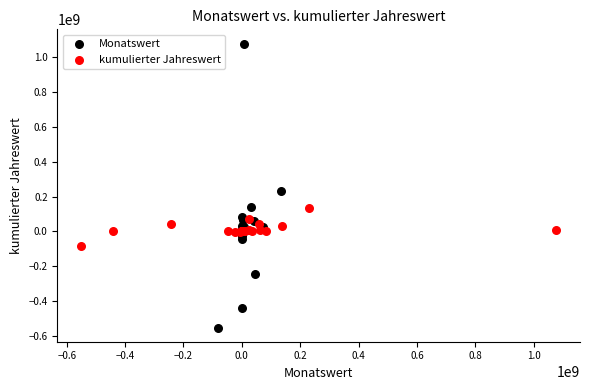

Which series reaches the minimum Y coordinate?

Monatswert